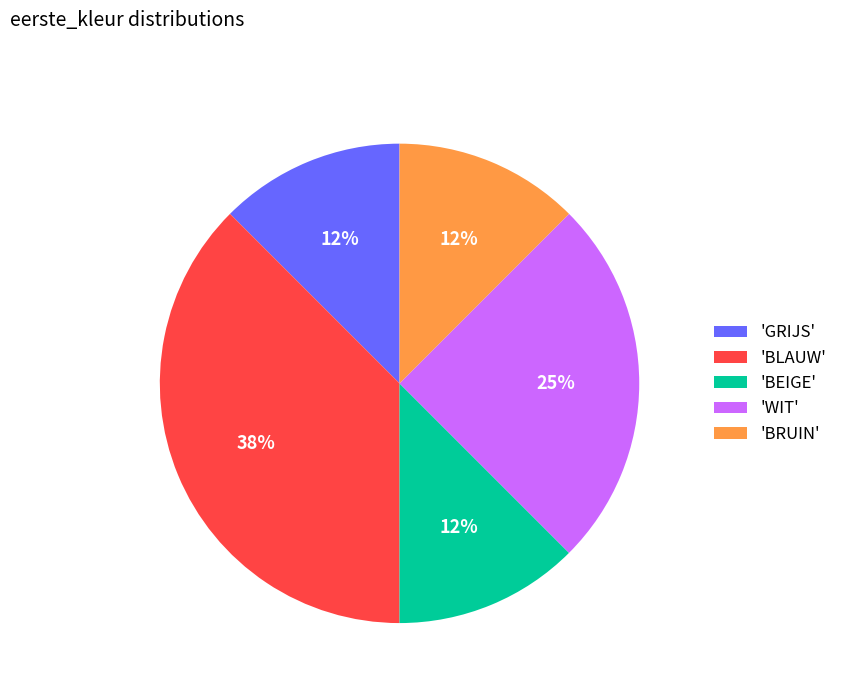

Count the number of slices in the pie.

5